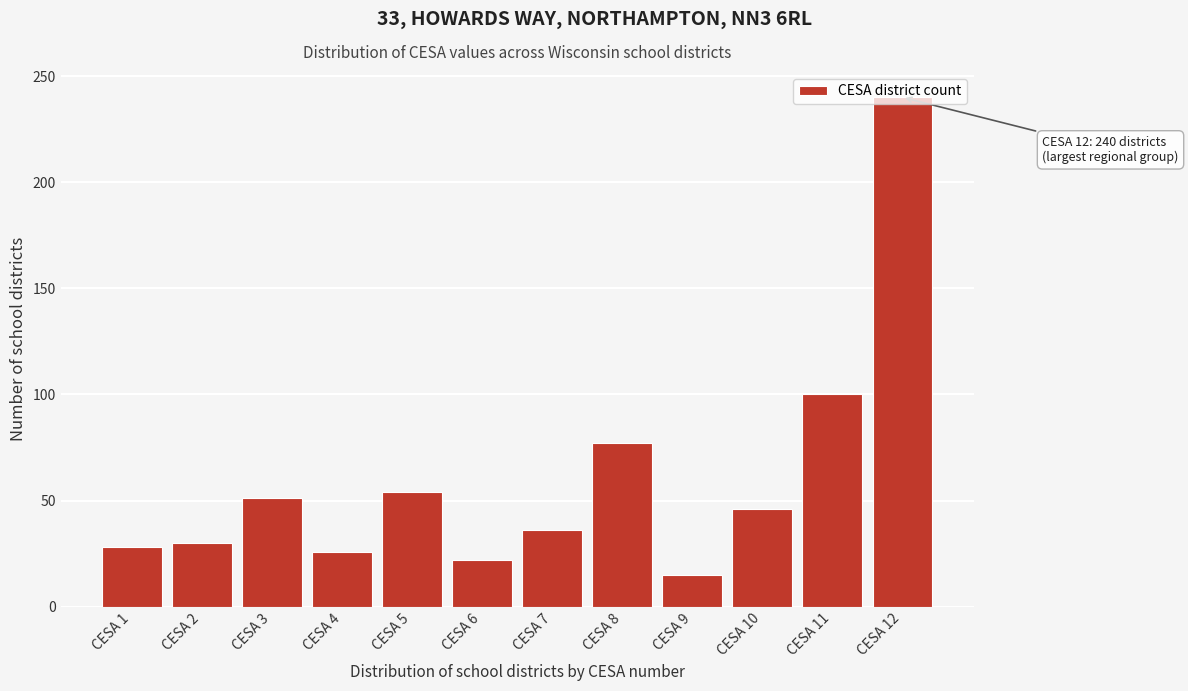

The value at CESA 10 is 22. True or false?

False